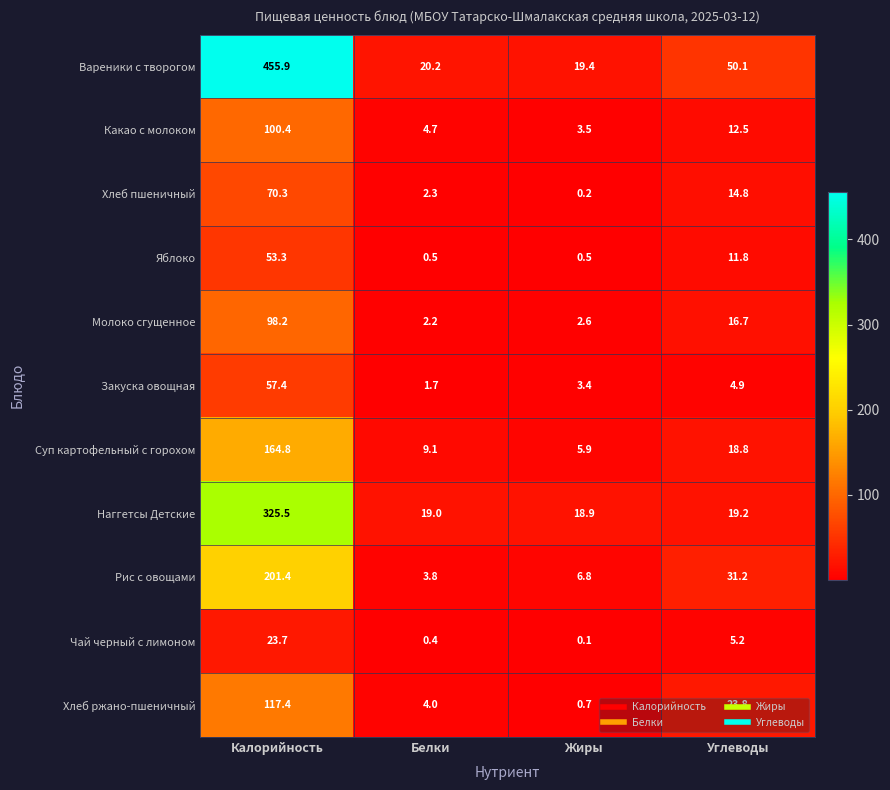

Rank the series by their maximum value, from lowest to highest.

Чай черный с лимоном, Яблоко, Закуска овощная, Хлеб пшеничный, Молоко сгущенное, Какао с молоком, Хлеб ржано-пшеничный, Суп картофельный с горохом, Рис с овощами, Наггетсы Детские, Вареники с творогом